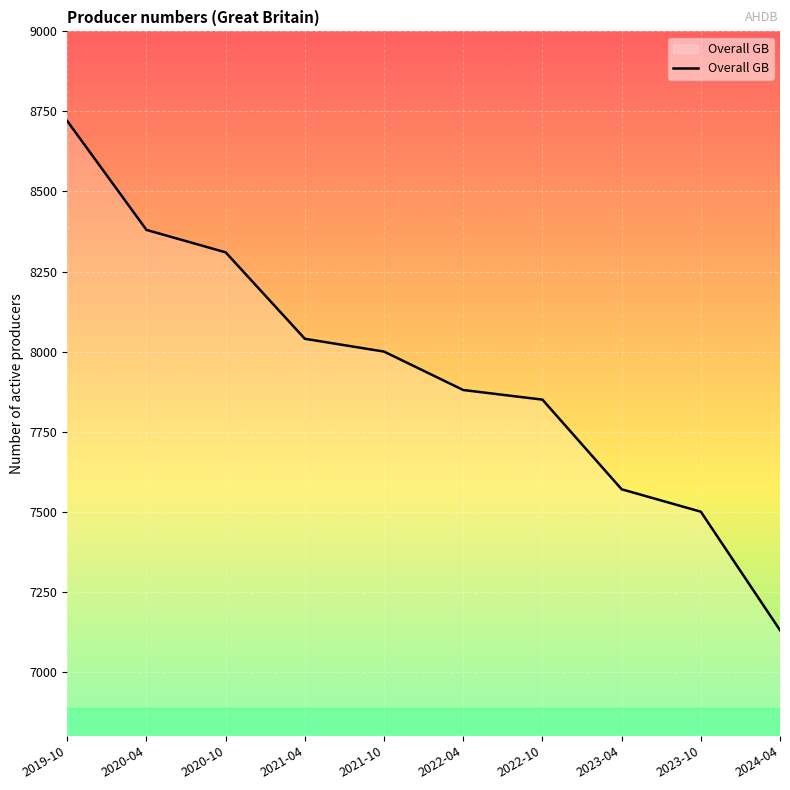

Does the chart display data point markers on the line(s)?

No